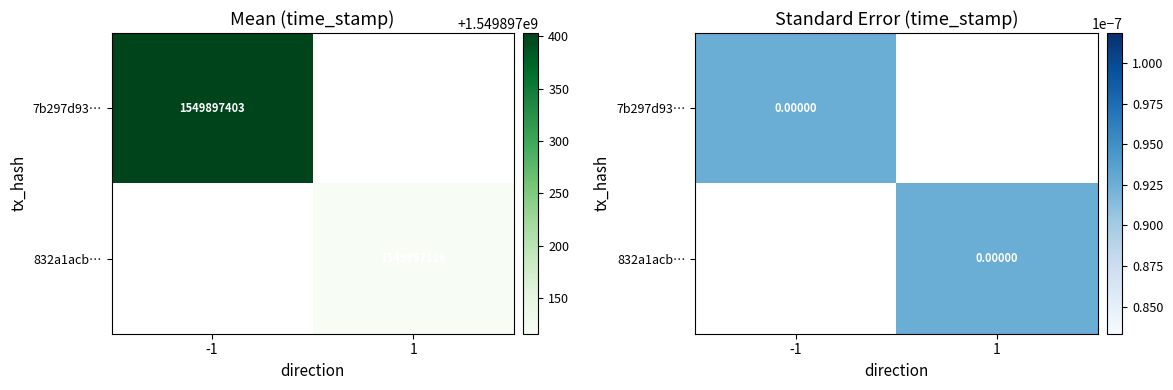

Which has a higher value, time_stamp or direction?

time_stamp